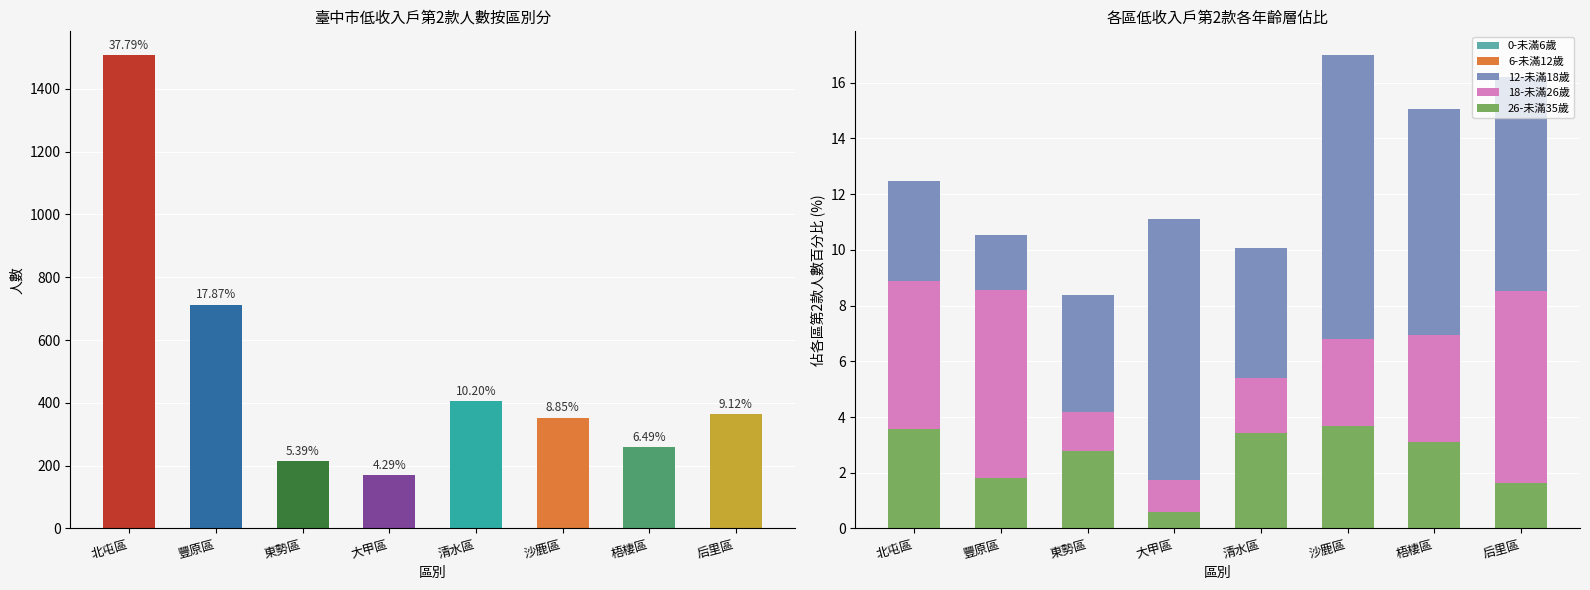

Are the bars grouped side by side (vs. stacked)?

Yes